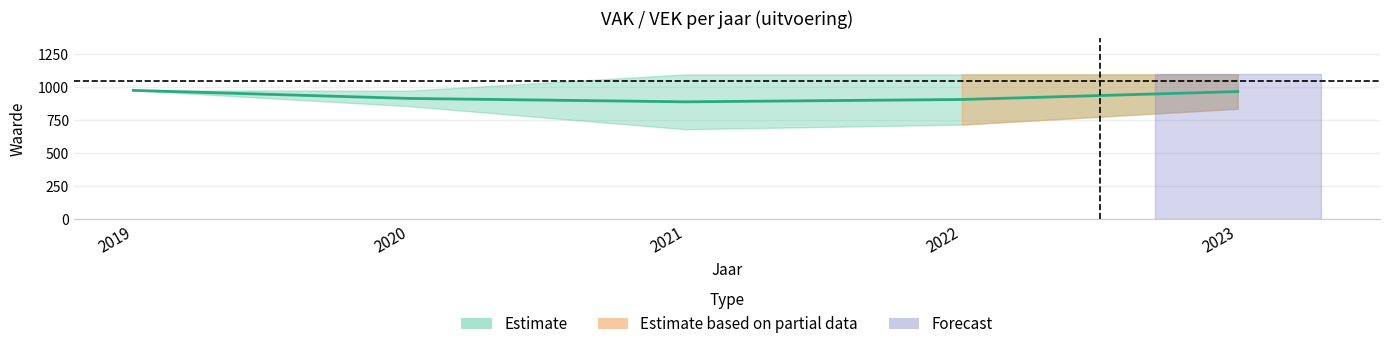

Is it true that VAK equals 1308 at 2019?

False